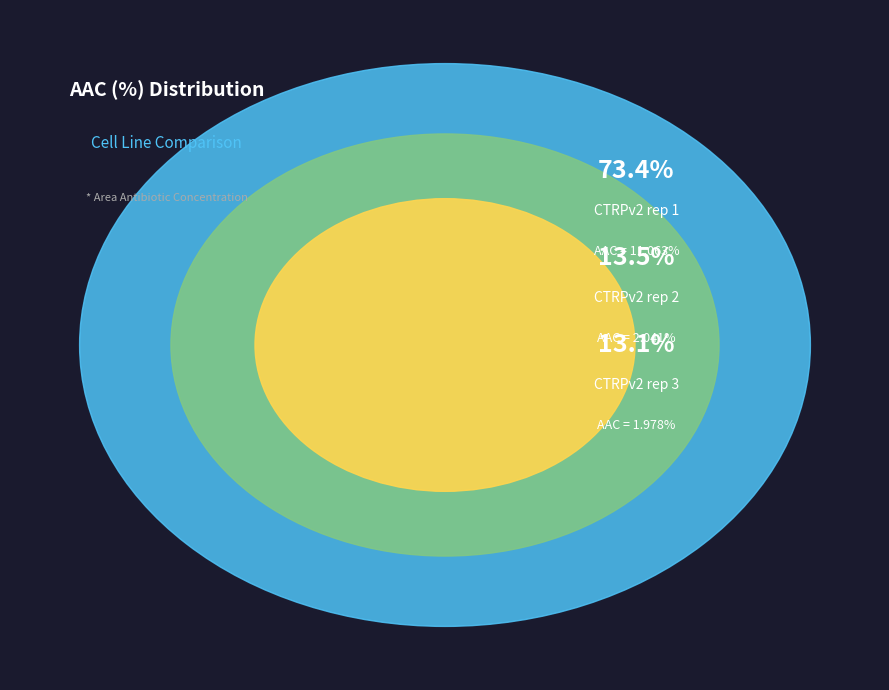

What percentage is the CTRPv2 rep 2 slice, to the nearest percent?

14%